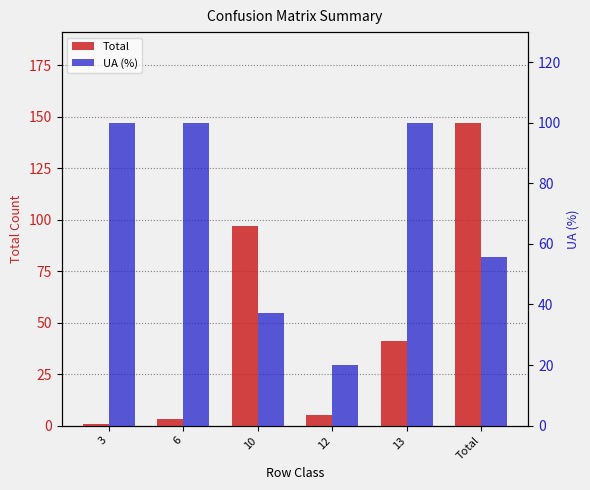

What is the spread (max minus min) of values at 10?

59.9